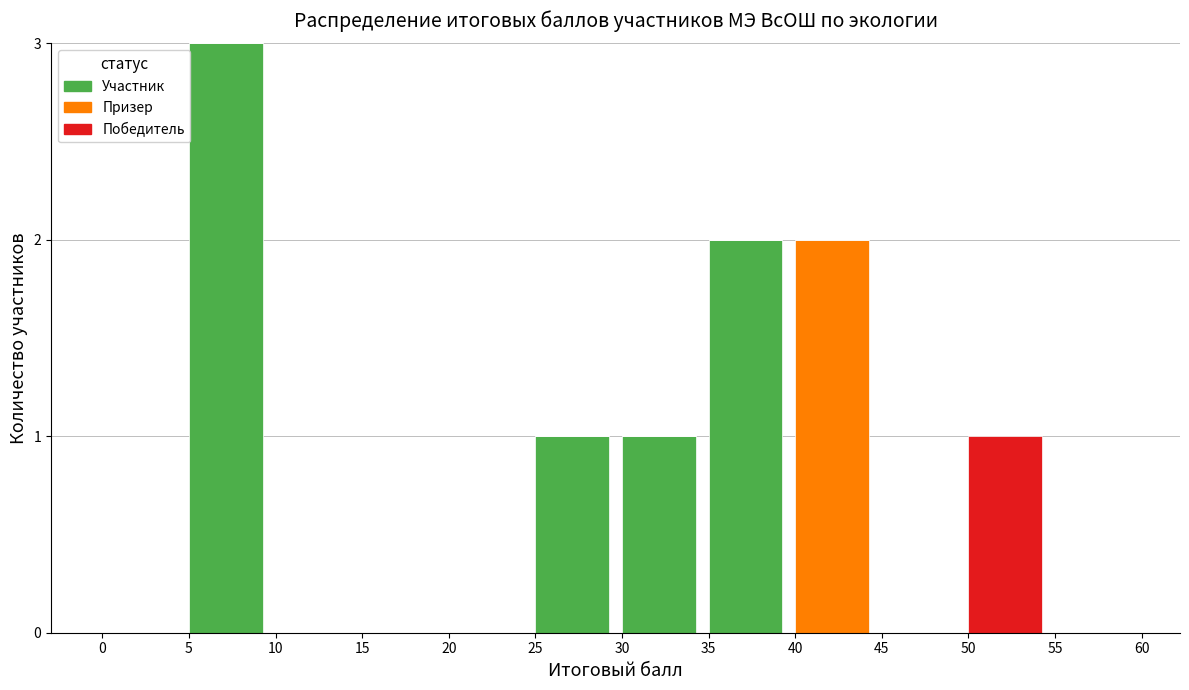

What is the highest value of the Участник series?

3